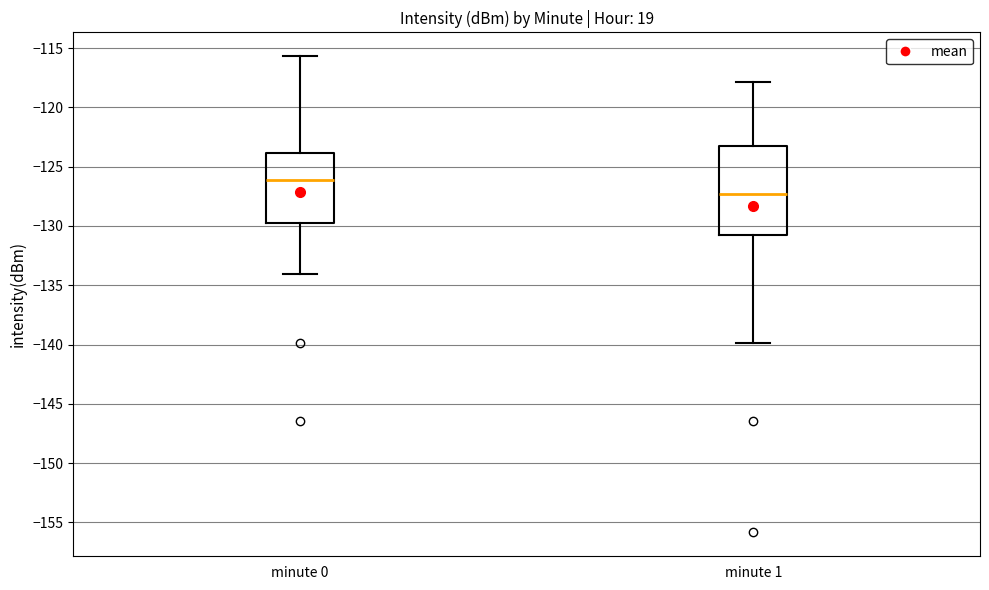

Reading left to right, read every box against the y-axis: the position of its median line, the range the box covers, and the ends of its whiskers. The values are not printed on the chart, so give them approximately, as read against the axis.

minute 0: median -126.0, box -129.5 to -124.0, whiskers -134.0 to -115.5
minute 1: median -127.5, box -131.0 to -123.0, whiskers -140.0 to -118.0